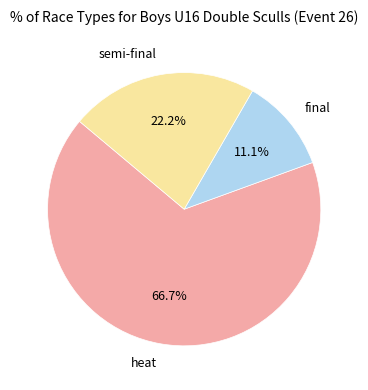

Rank the categories by value from lowest to highest.

final, semi-final, heat